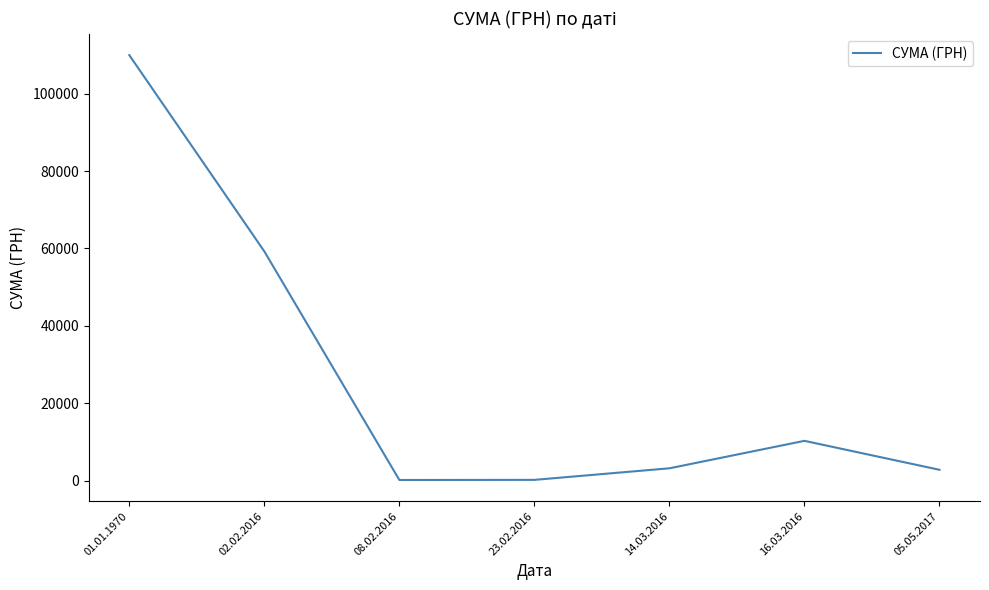

Between 16.03.2016 and 02.02.2016, which is larger?

02.02.2016